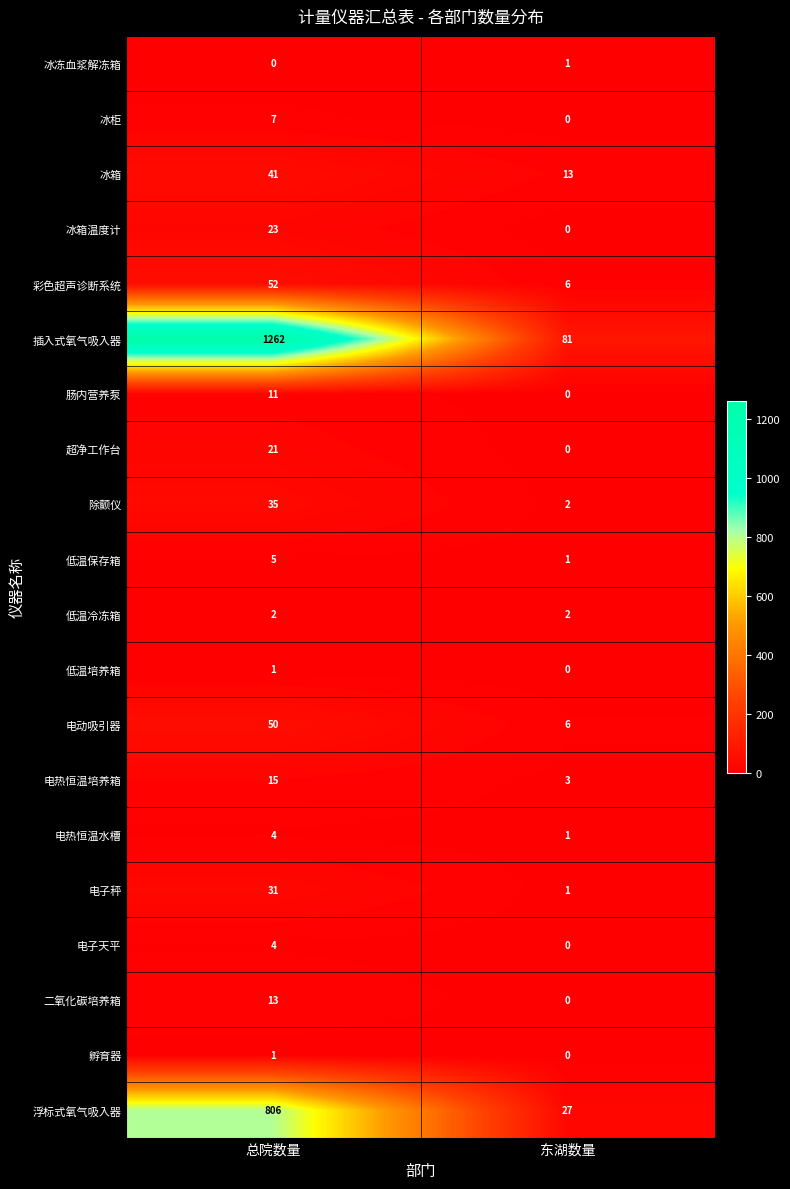

Rank the categories by 低温培养箱 value from lowest to highest.

东湖数量, 总院数量